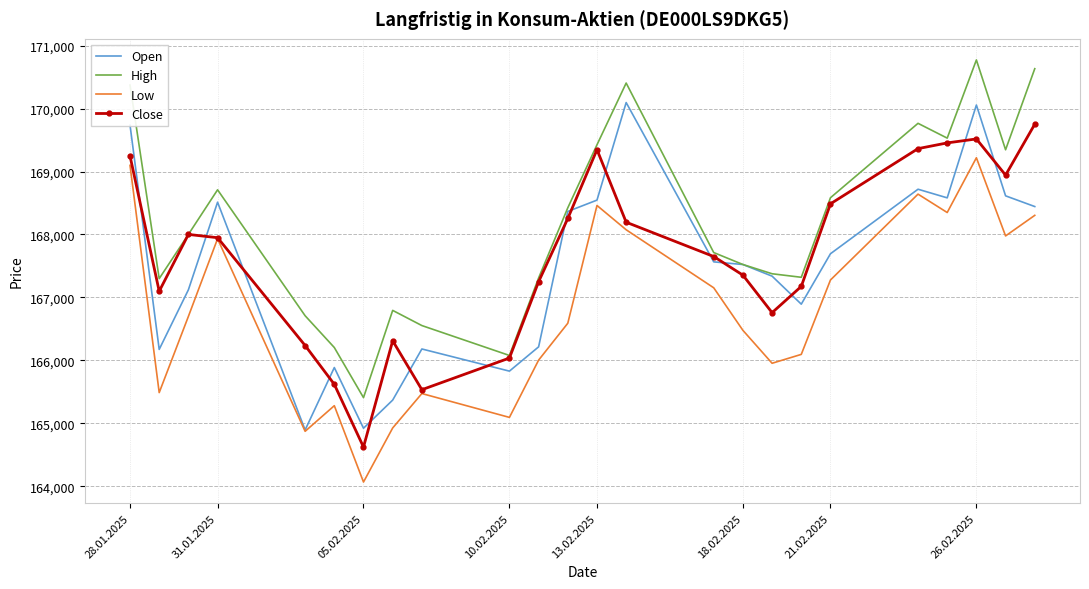

True or false: High and Low cross at least once.

False